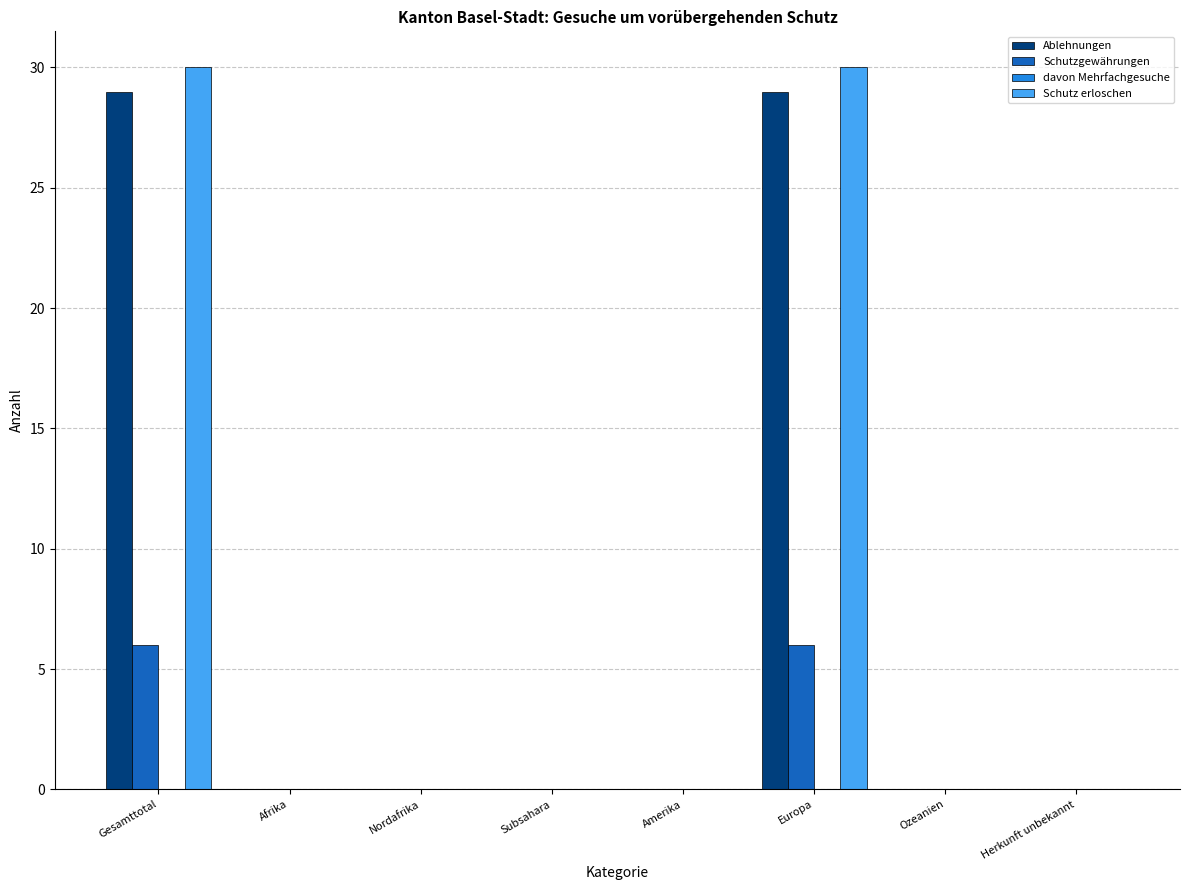

Which series has the widest spread of values?

Schutz erloschen